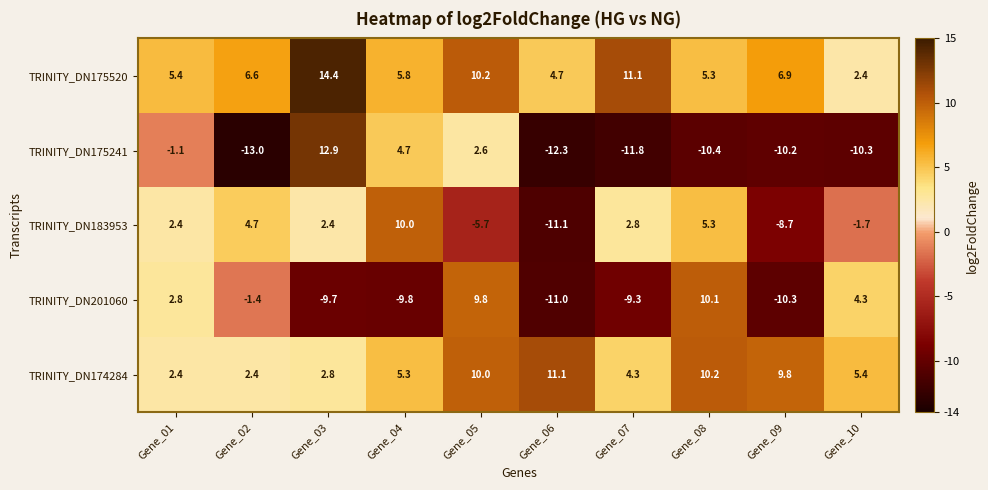

How many values in the TRINITY_DN174284 series are below 5?

4